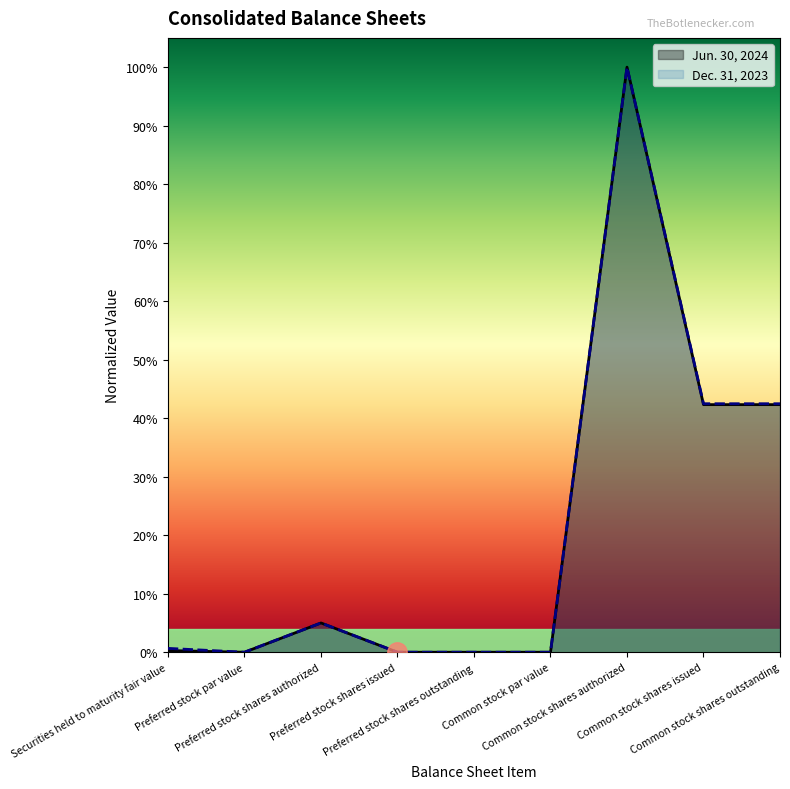

What is the label of the 4th point from the left?

Preferred stock shares issued